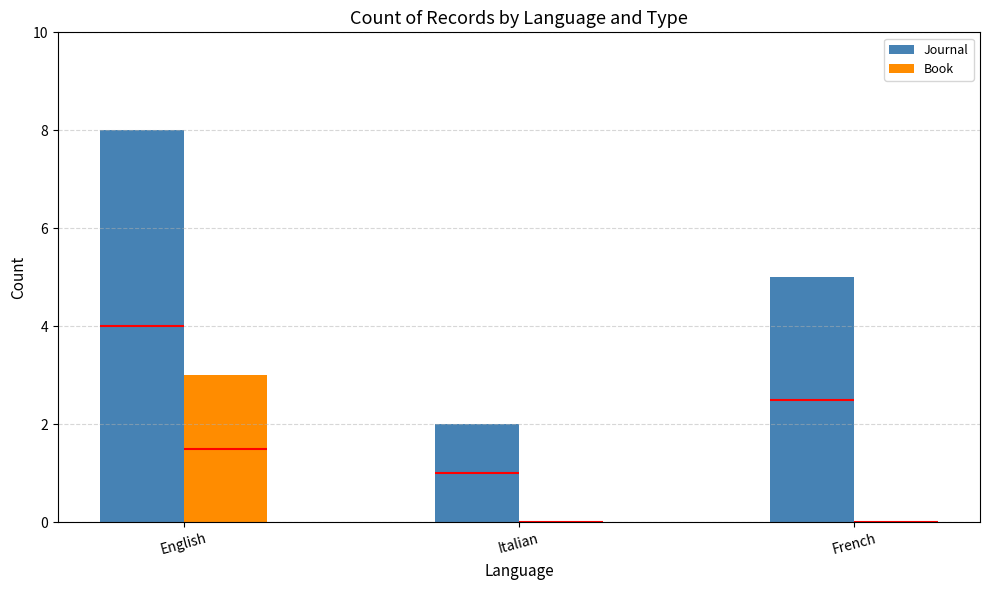

At which label does Book reach its minimum?

Italian